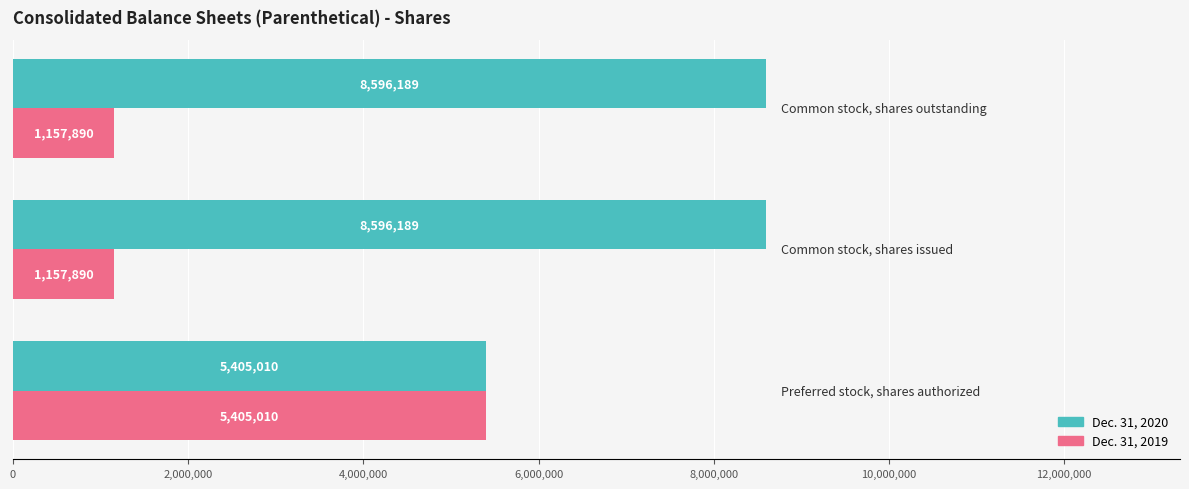

Which series has the widest spread of values?

Dec. 31, 2019